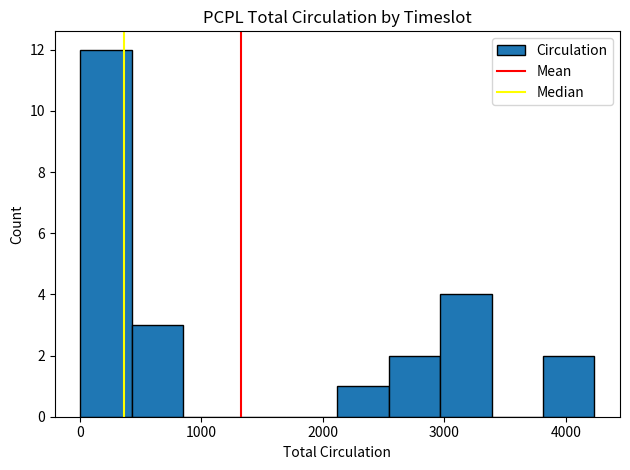

Reading left to right, transcribe this chart: for each bar, give the range it covers on the x-axis and its height. Neither the bar edges nor the heights are printed on the chart, so give them approximately, as read against the axes.

0 to 400: 12
400 to 900: 3
900 to 1300: 0
1300 to 1700: 0
1700 to 2100: 0
2100 to 2500: 1
2500 to 3000: 2
3000 to 3400: 4
3400 to 3800: 0
3800 to 4200: 2